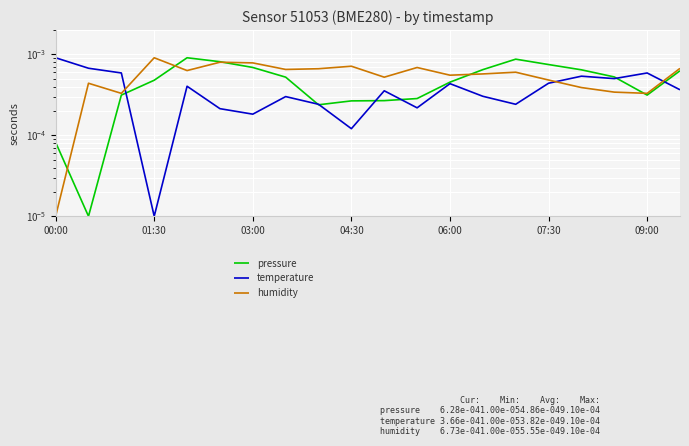

Which series has the largest range (max minus min)?

pressure